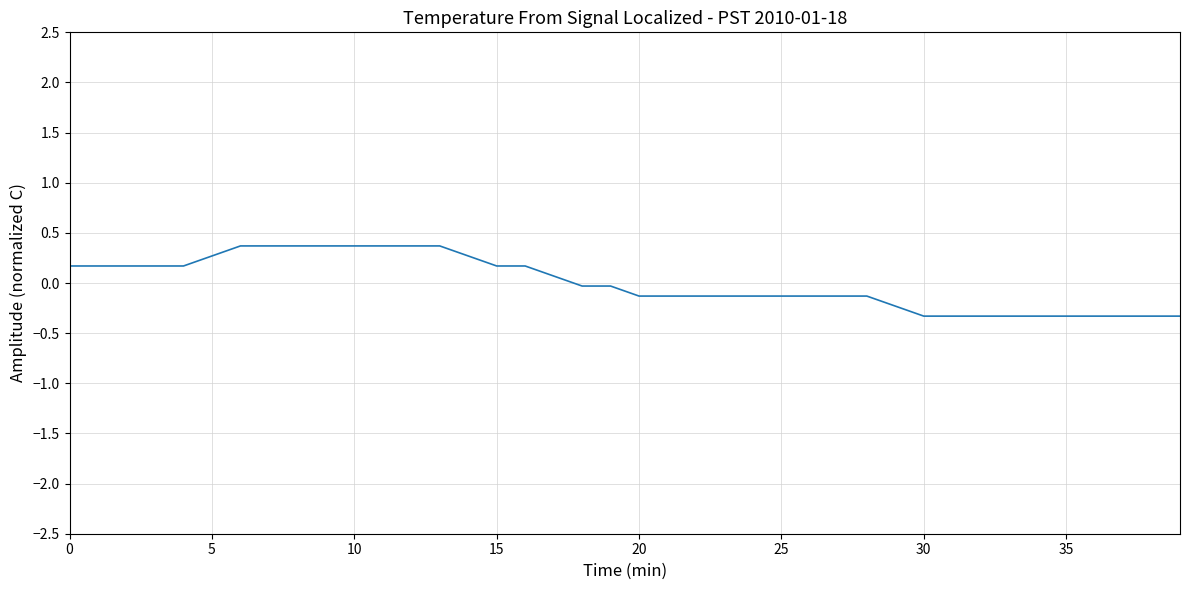

What is the difference between the maximum and minimum values?

0.7